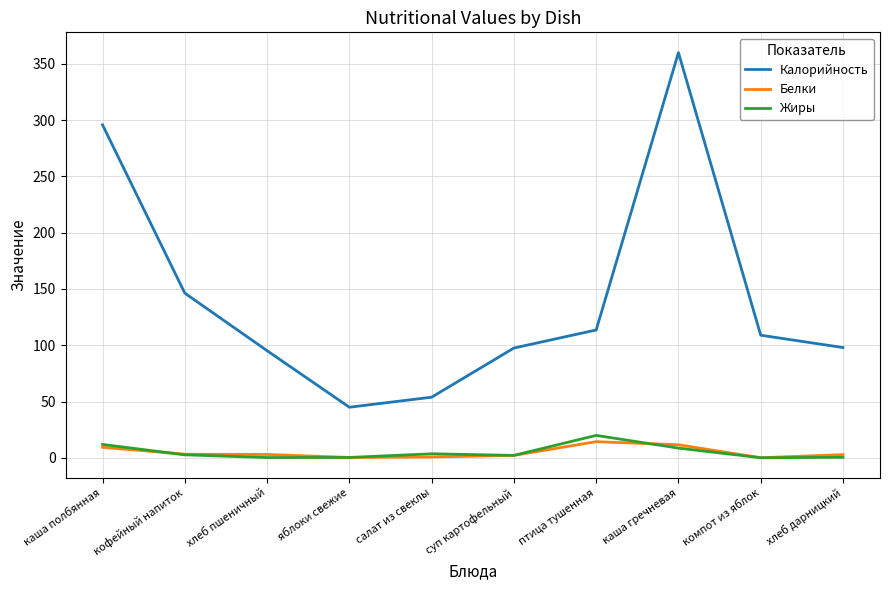

Which series has the largest total across all categories?

Калорийность